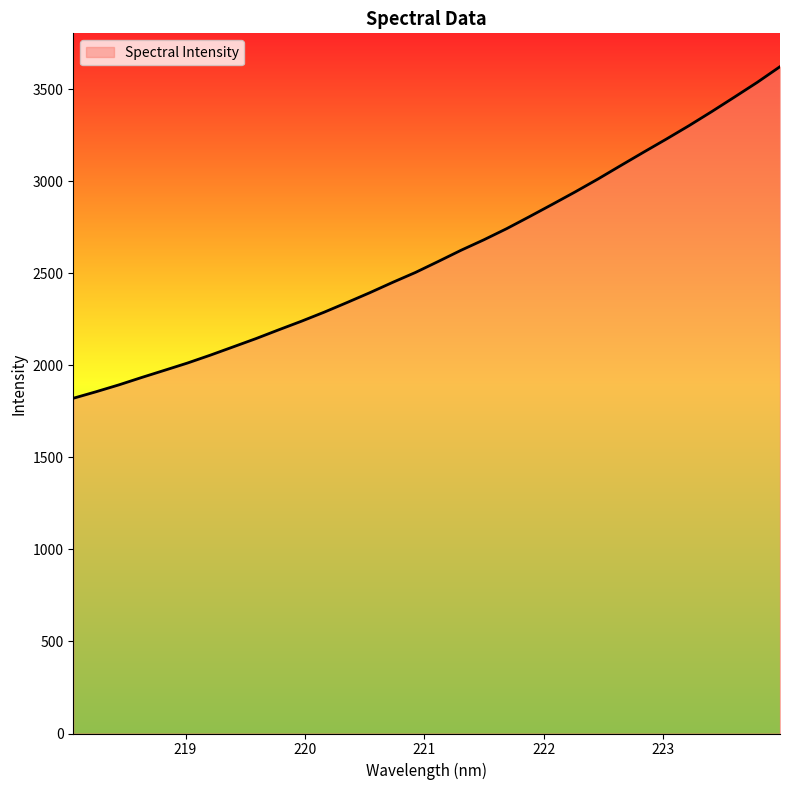

What is the smallest value displayed?

1821.7